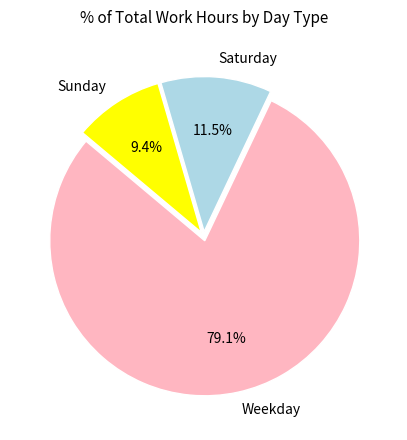

Combined, what portion of the pie is Saturday and Sunday?

20.9%